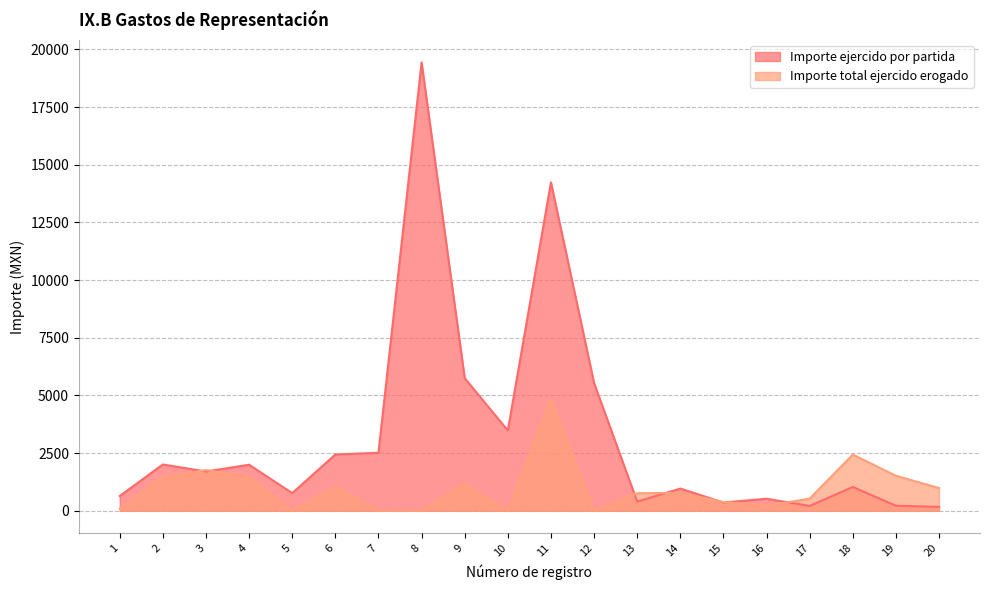

Which series has the largest range (max minus min)?

Importe ejercido por partida